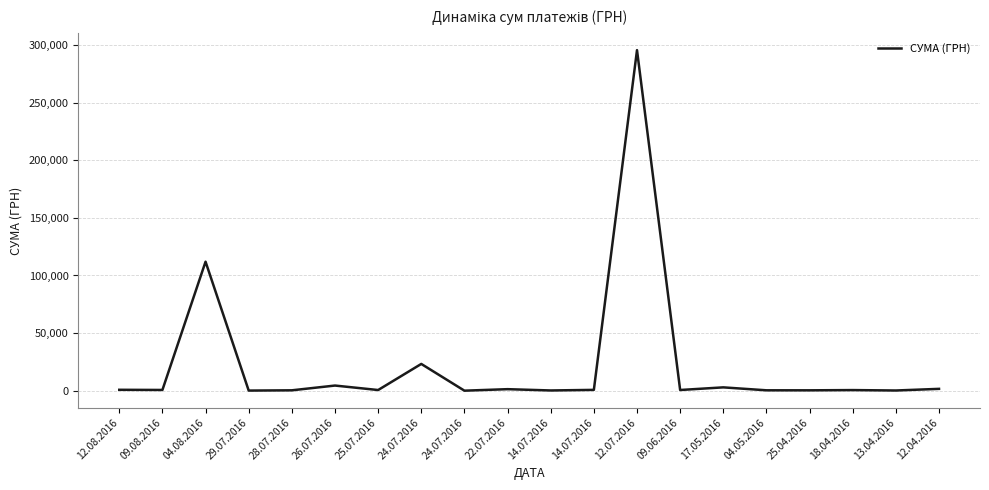

Is it true that the value at 24.07.2016 is 11.2?

True